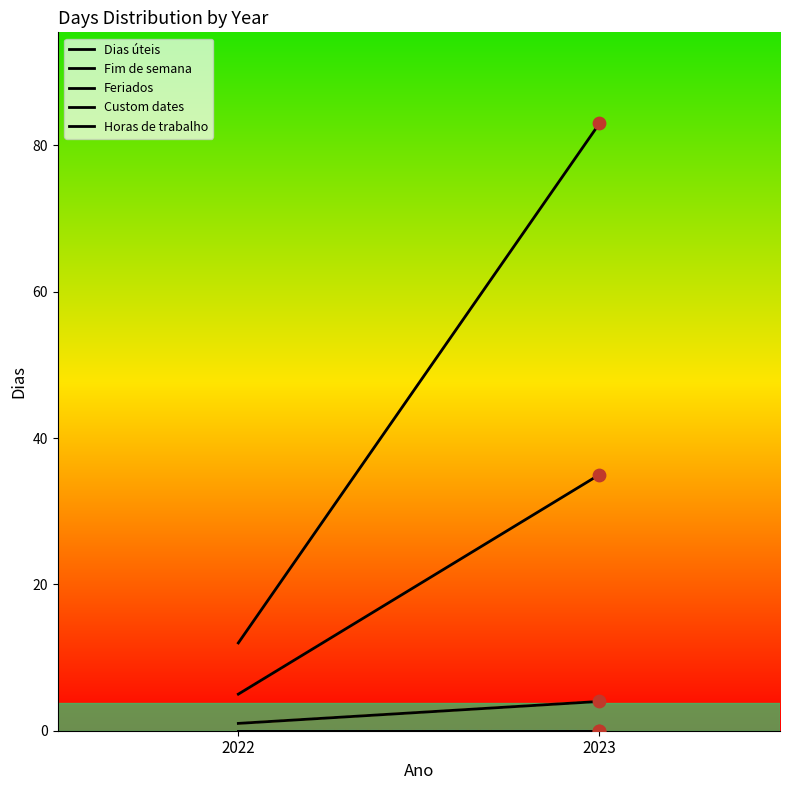

Is the value of Fim de semana at 2022 greater than the value of Horas de trabalho at 2023?

Yes